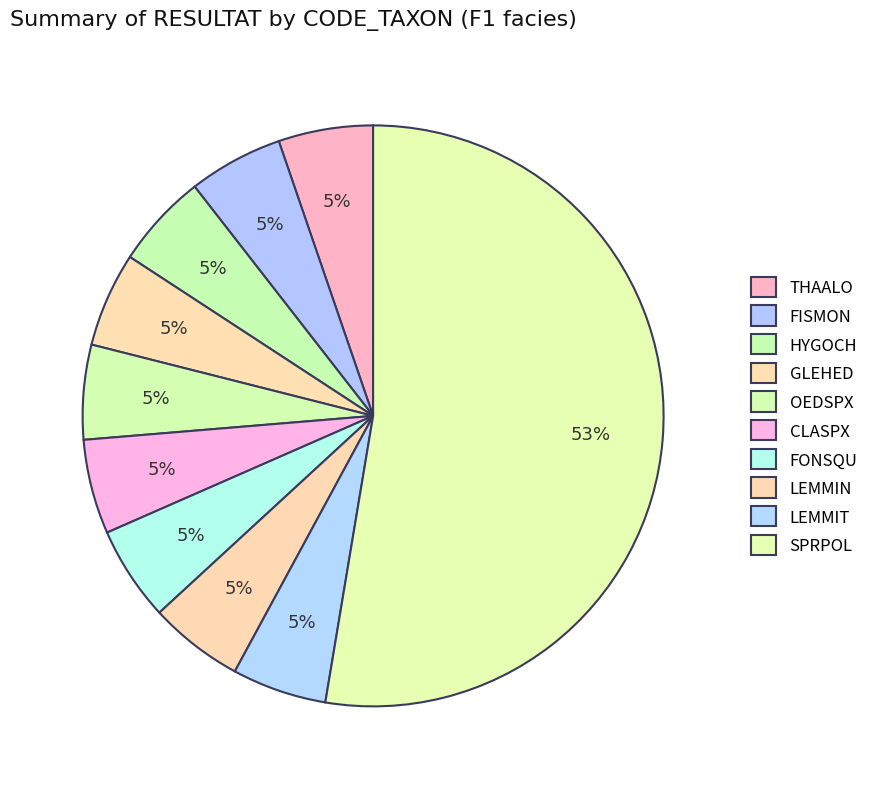

How many segments does this pie chart have?

10